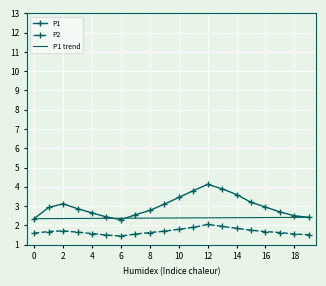

Rank the series by their average value, from lowest to highest.

P2, P1 trend, P1